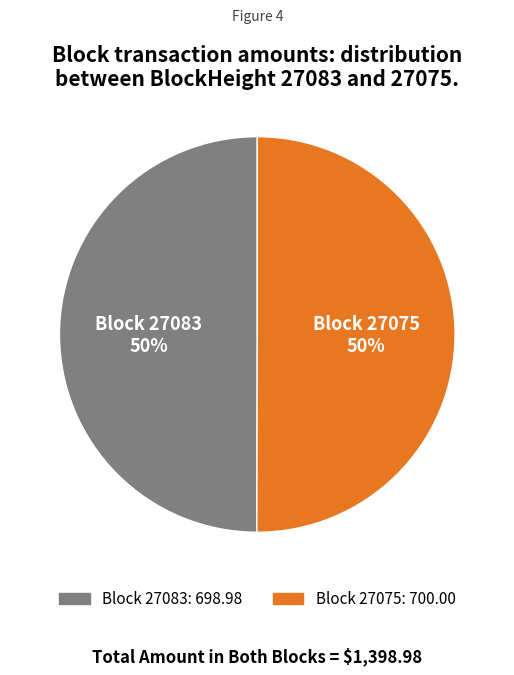

To the nearest percent, what is the average slice percentage?

50%